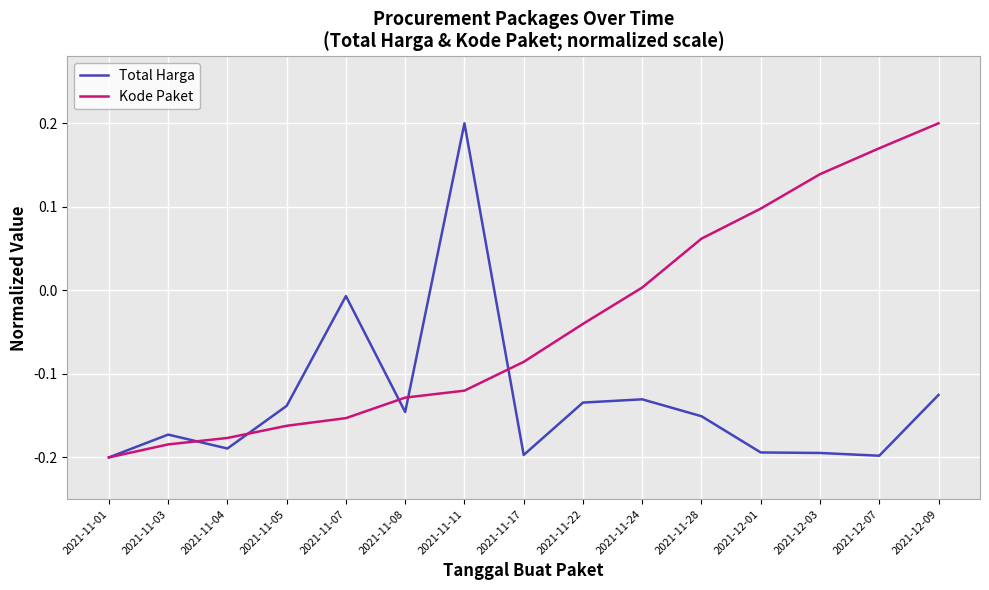

Rank the series at 2021-11-22 from lowest to highest value.

Total Harga, Kode Paket